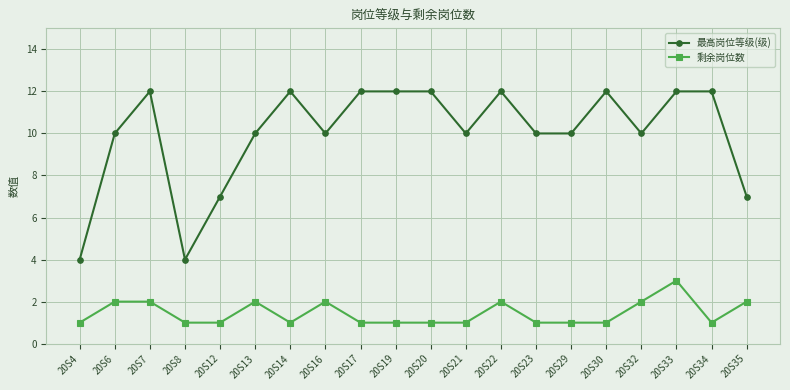

True or false: 最高岗位等级(级) and 剩余岗位数 intersect in this chart.

False